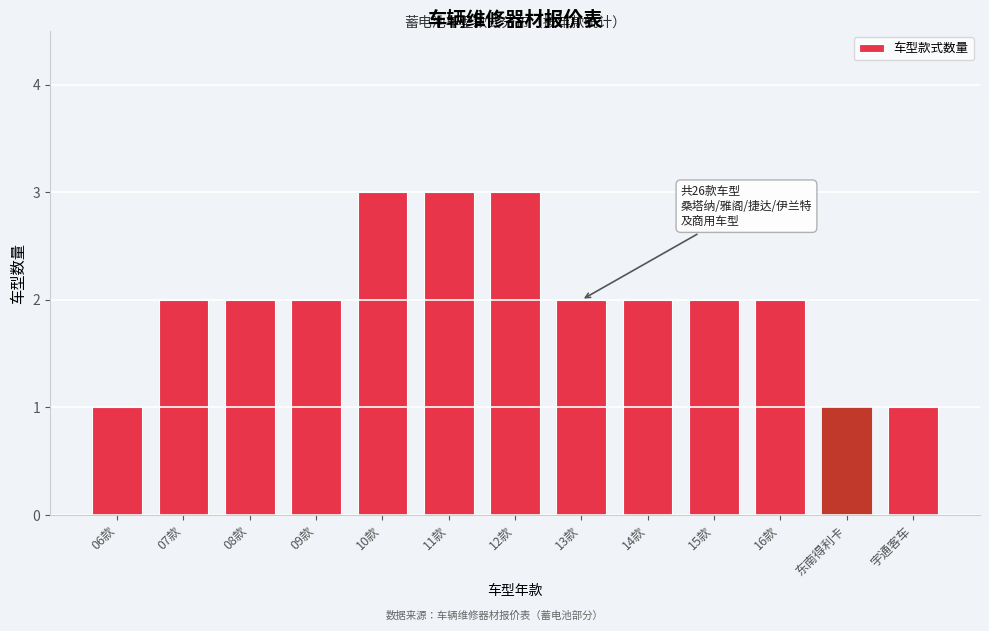

Reading left to right, list all the values displayed in this chart.

1	2	2	2	3	3	3	2	2	2	2	1	1